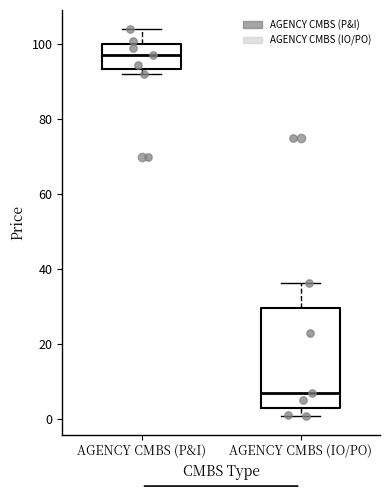

Reading left to right, read every box against the y-axis: the position of its median line, the range the box covers, and the ends of its whiskers. The values are not printed on the chart, so give them approximately, as read against the axis.

AGENCY CMBS (P&I): median 98, box 94 to 100, whiskers 92 to 104
AGENCY CMBS (IO/PO): median 8, box 2 to 30, whiskers 0 to 36